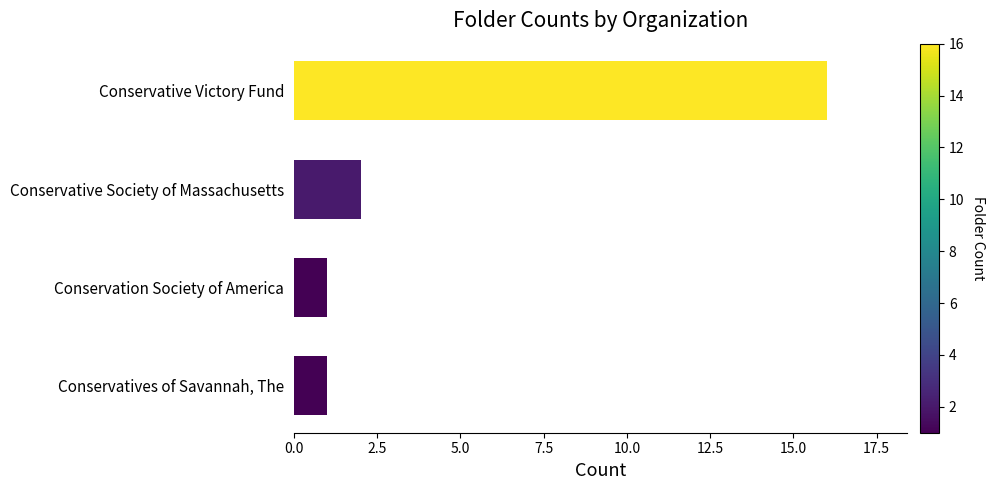

What is the minimum value shown in the chart?

1